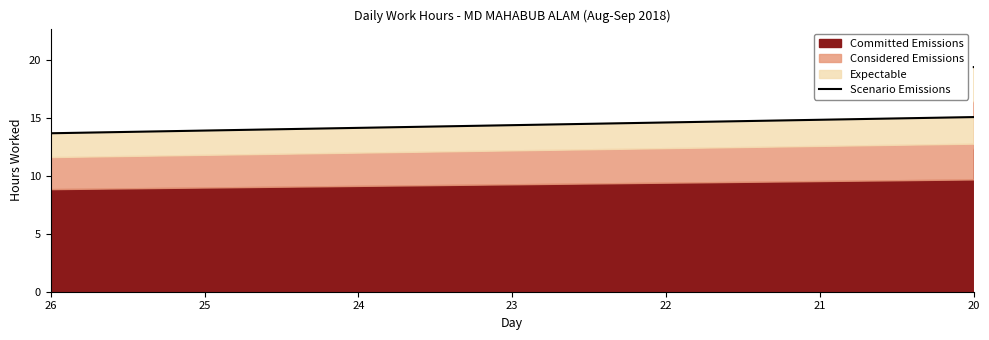

Does the chart have visible grid lines?

No